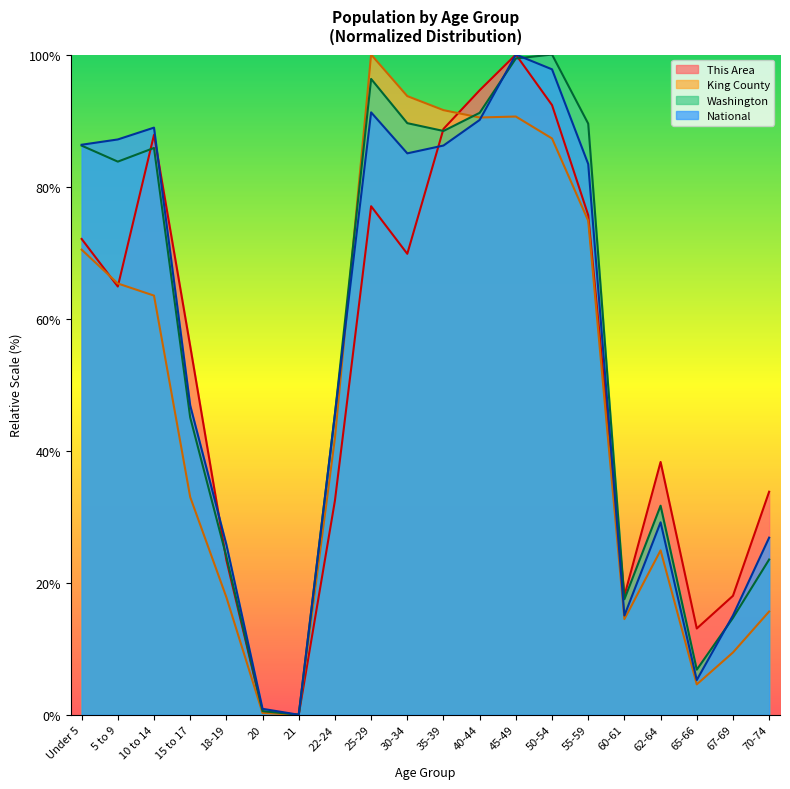

At which label does Washington first exceed 83?

Under 5